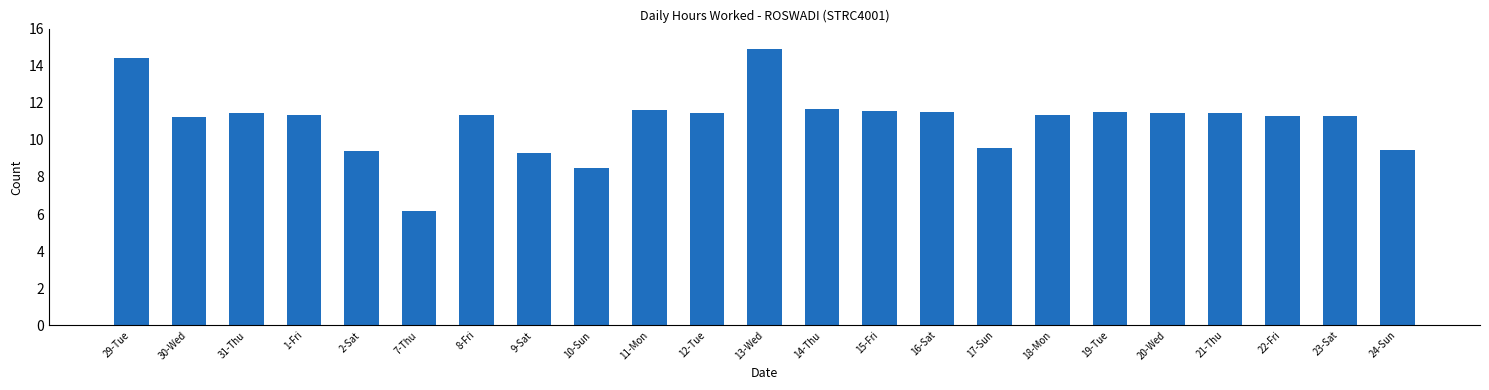

True or false: the data shows 11.4 at 18-Mon.

True